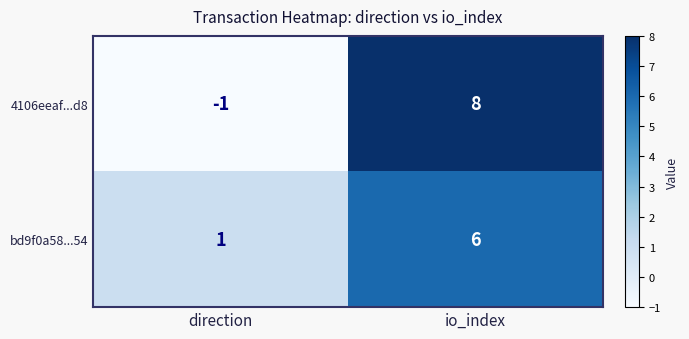

What is the difference between the maximum and minimum values in the 4106eeaf...d8 series?

9